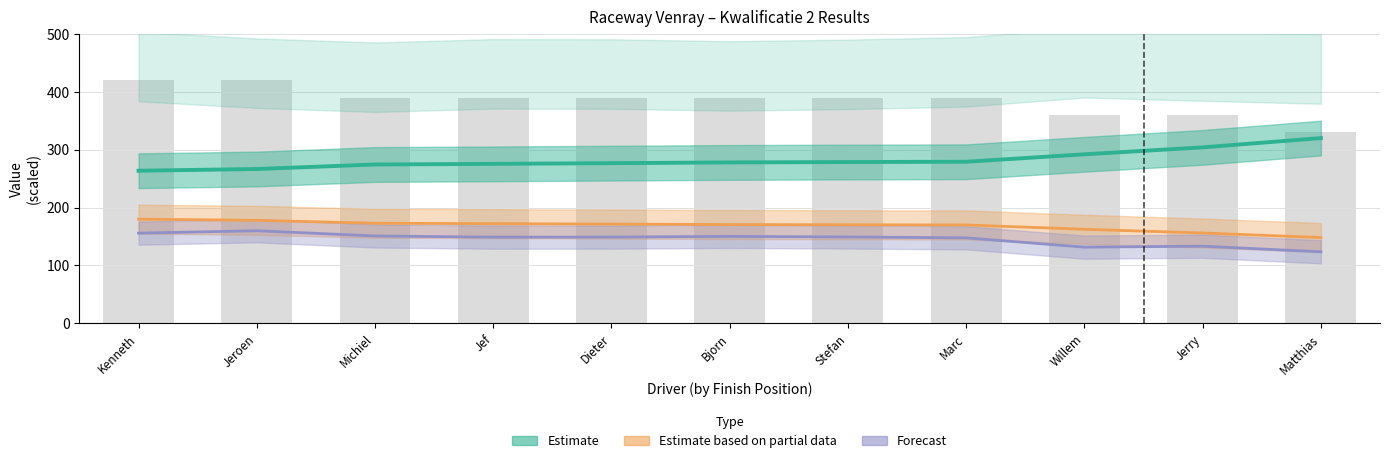

The Best Lap time series shows 279.1 at Marc. True or false?

True